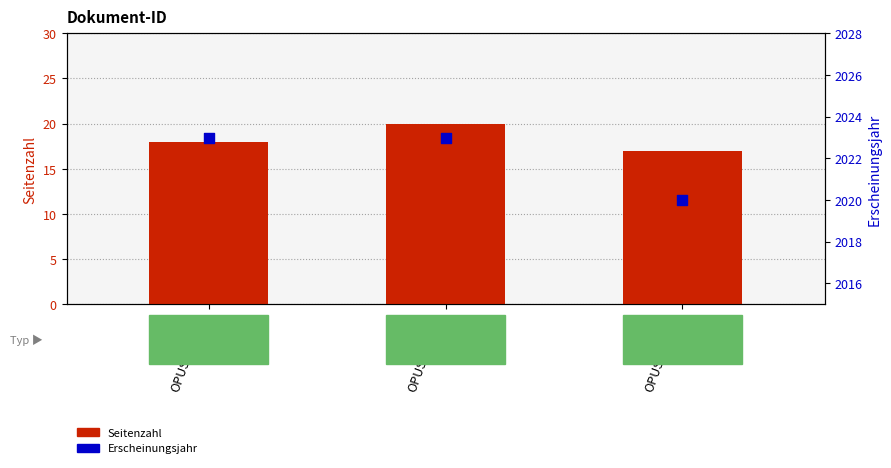

At how many categories does at least one series exceed 1900?

3